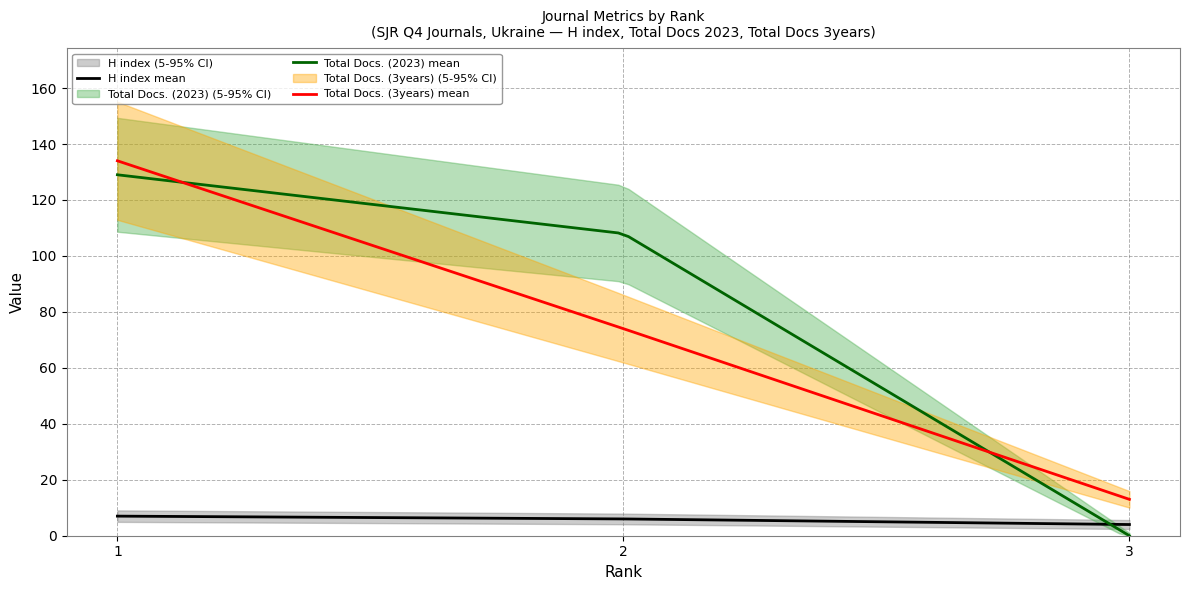

Count the number of data series in this chart.

3